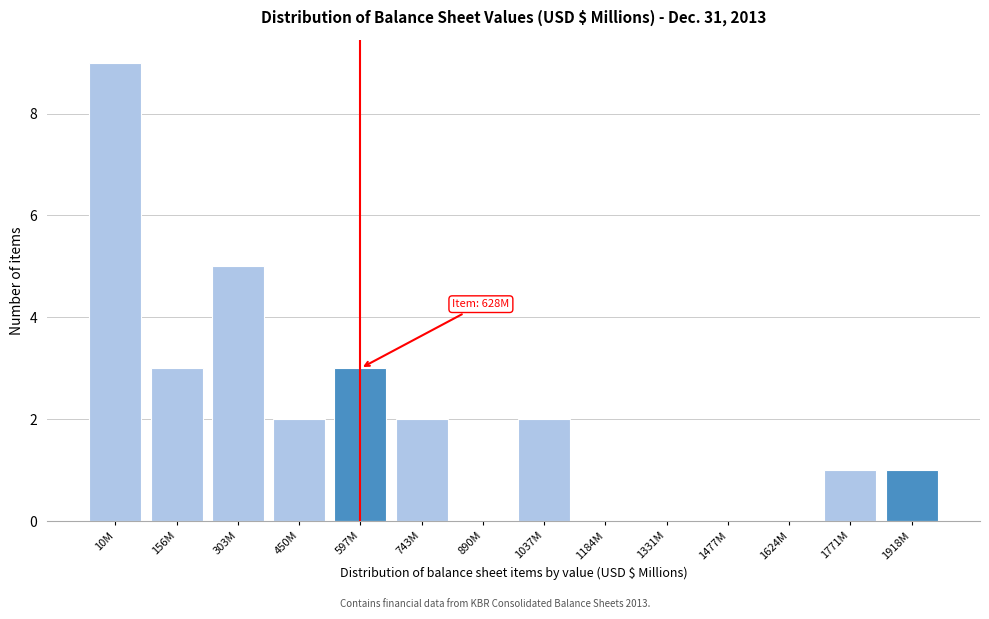

Reading left to right, transcribe all the data shown in this chart.

10M=9	156M=3	303M=5	450M=2	597M=3	743M=2	890M=0	1037M=2	1184M=0	1331M=0	1477M=0	1624M=0	1771M=1	1918M=1